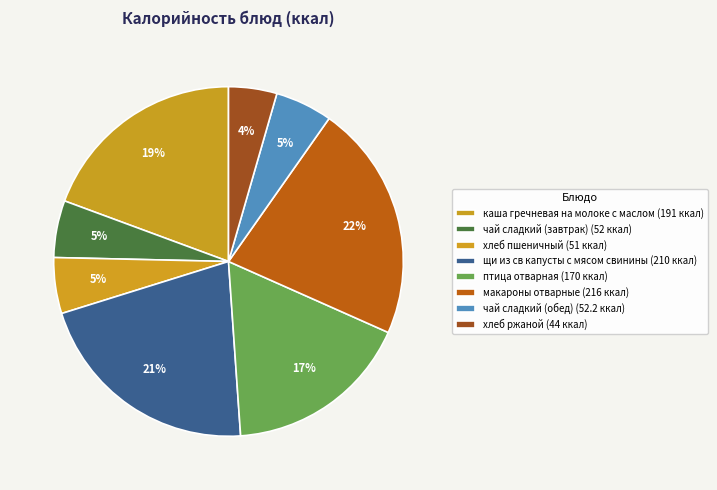

How many slices are in this pie chart?

8